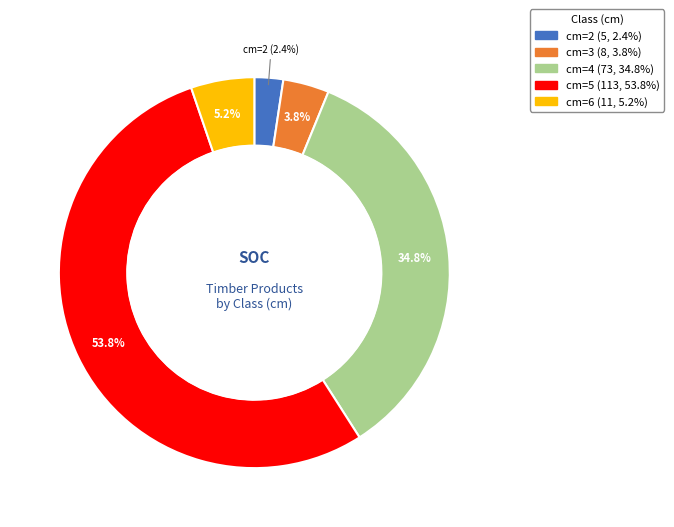

Is there any slice that represents more than half of the pie?

Yes